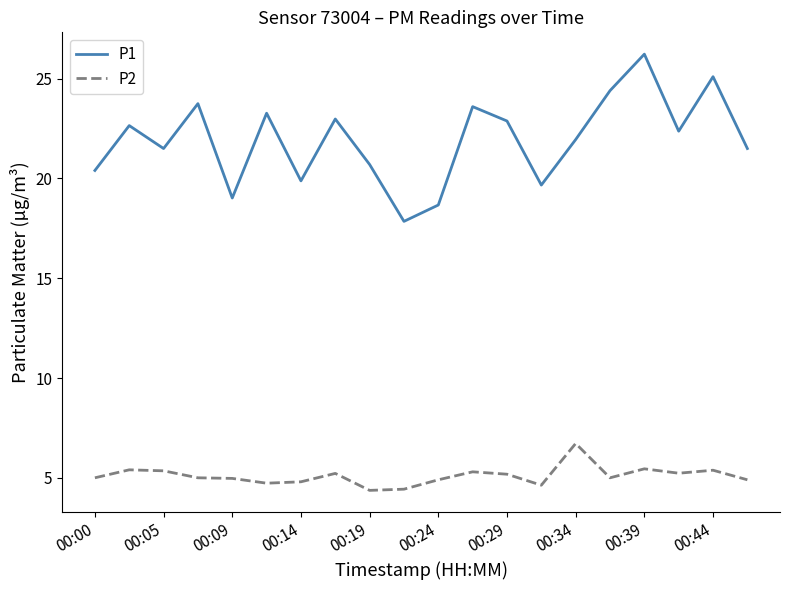

What is the difference between the maximum and minimum values in the P1 series?

8.4